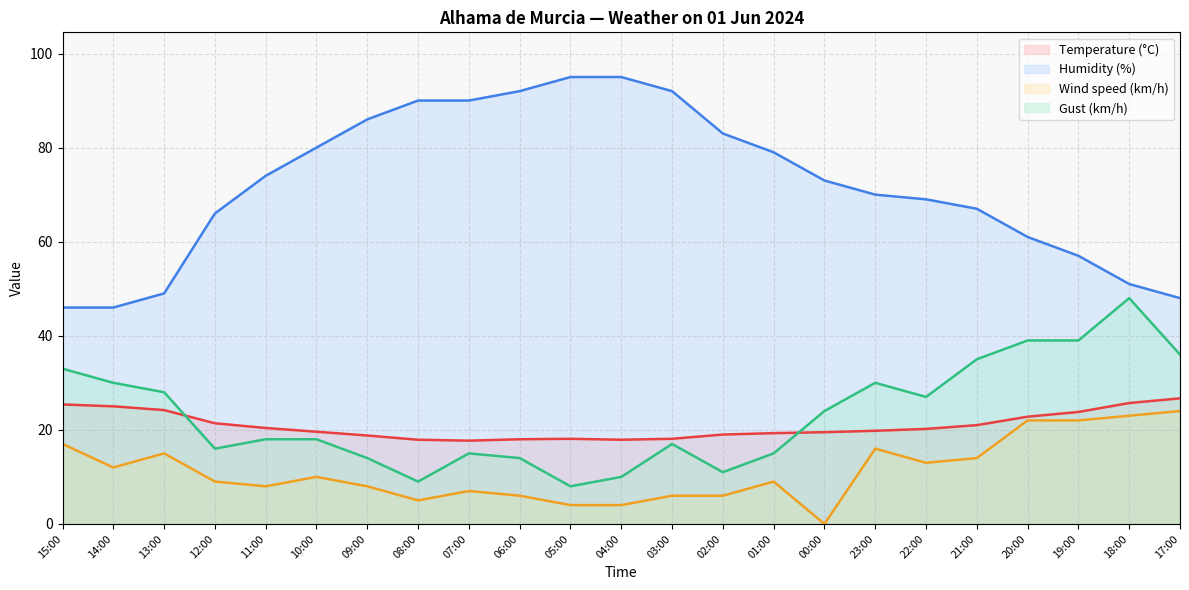

Between 00:00 and 20:00, which is larger?

20:00